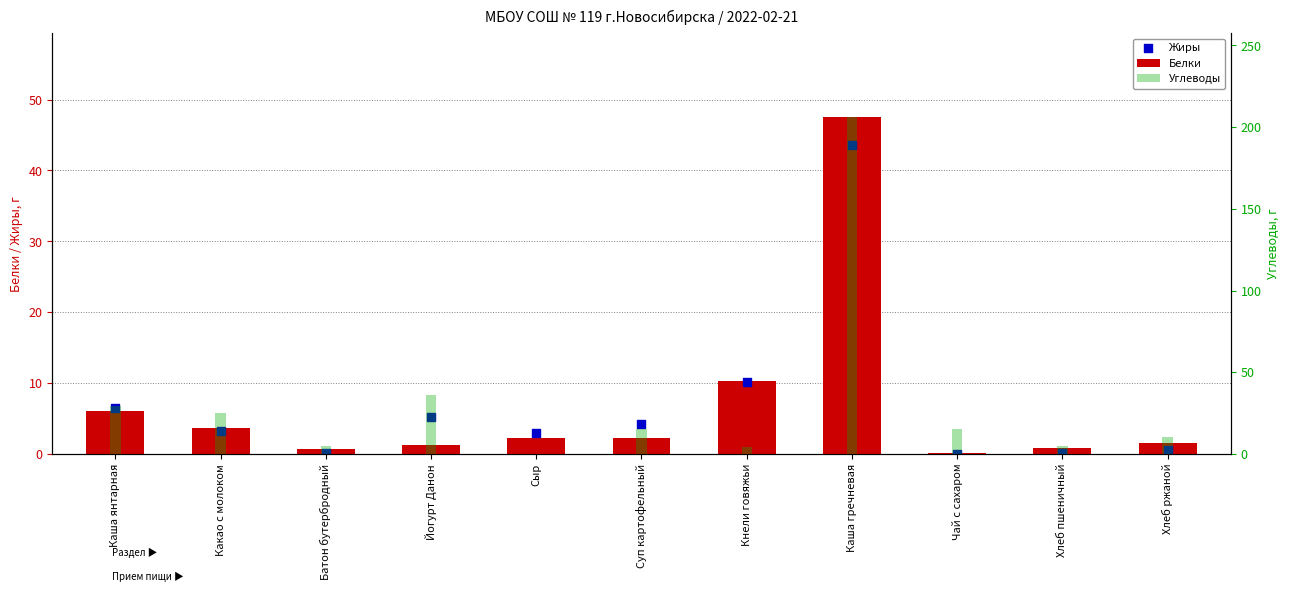

At which category is the sum across all series the highest?

Каша гречневая